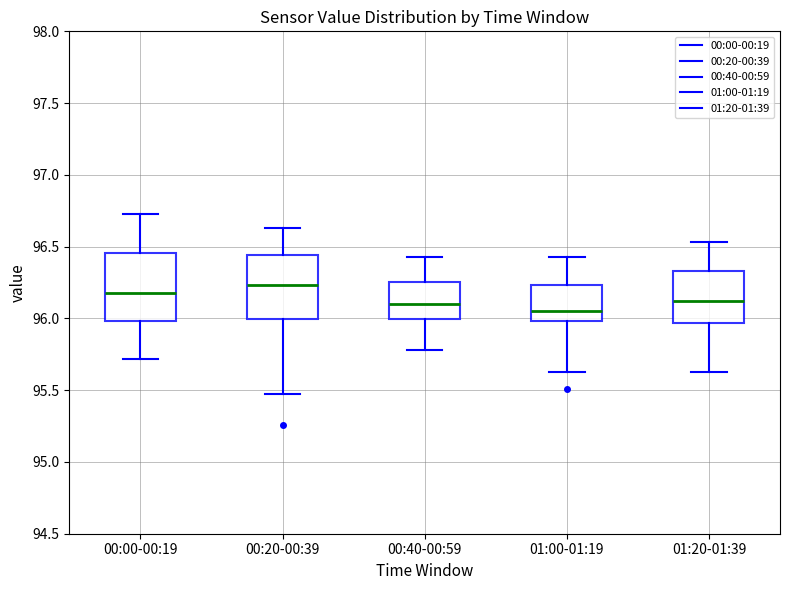

Reading left to right, read every box against the y-axis: the position of its median line, the range the box covers, and the ends of its whiskers. The values are not printed on the chart, so give them approximately, as read against the axis.

00:00-00:19: median 96.20, box 96.00 to 96.45, whiskers 95.70 to 96.75
00:20-00:39: median 96.25, box 96.00 to 96.45, whiskers 95.45 to 96.65
00:40-00:59: median 96.10, box 96.00 to 96.25, whiskers 95.80 to 96.45
01:00-01:19: median 96.05, box 96.00 to 96.25, whiskers 95.65 to 96.45
01:20-01:39: median 96.10, box 95.95 to 96.35, whiskers 95.65 to 96.55